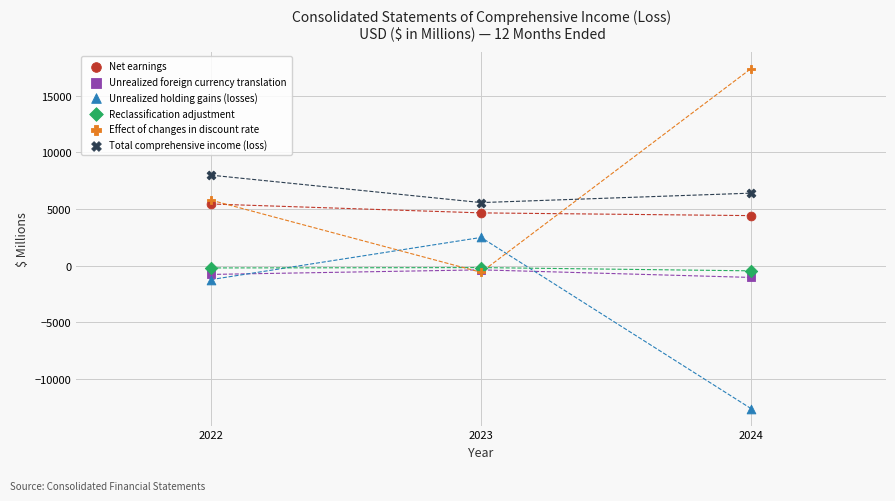

In the Total comprehensive income (loss) series, what Y value is closest to 6776?

6400